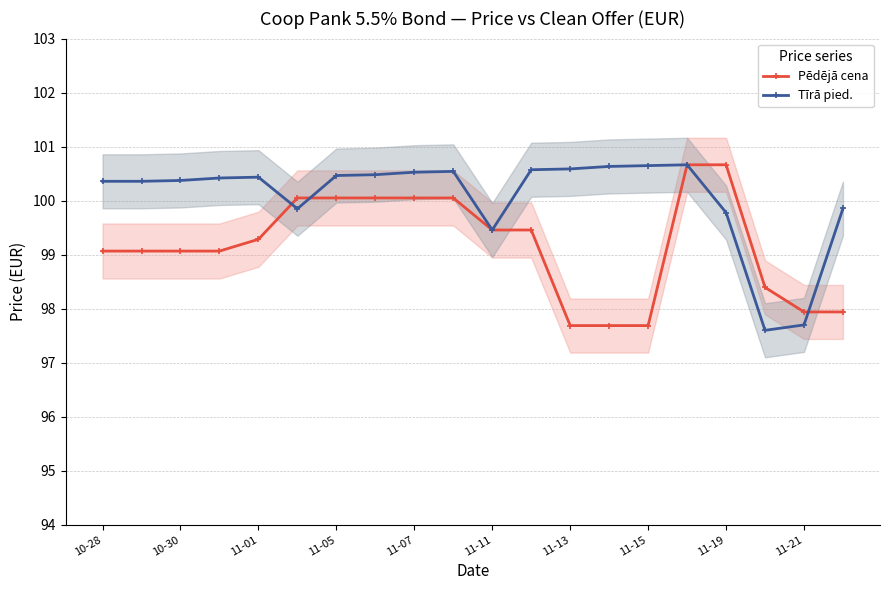

The Pēdējā cena series shows 99.1 at 10-28. True or false?

True